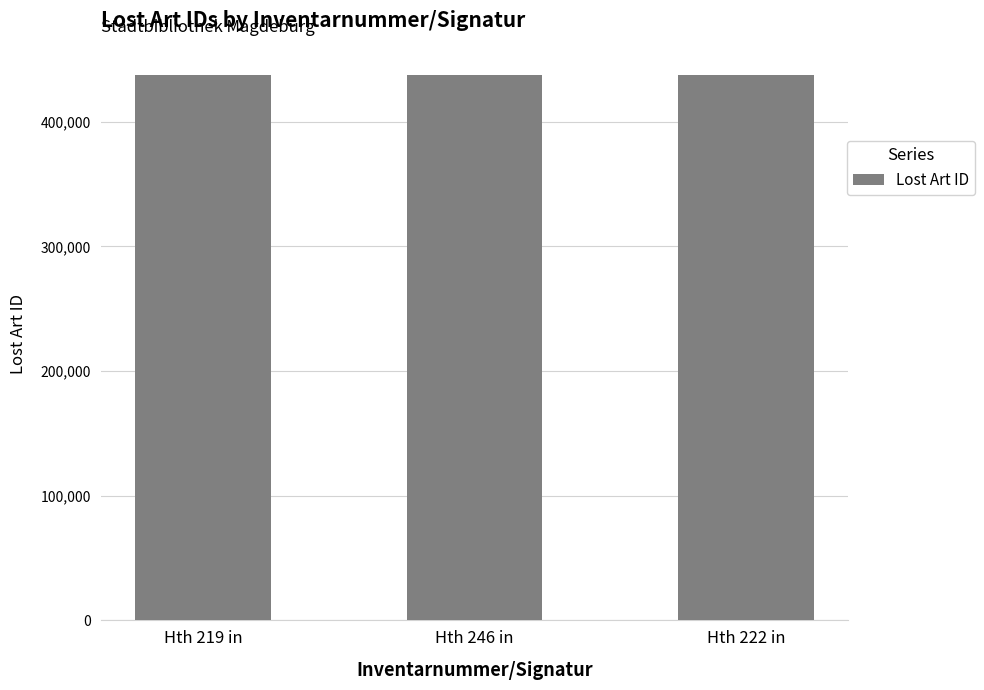

How many series are shown in this chart?

1